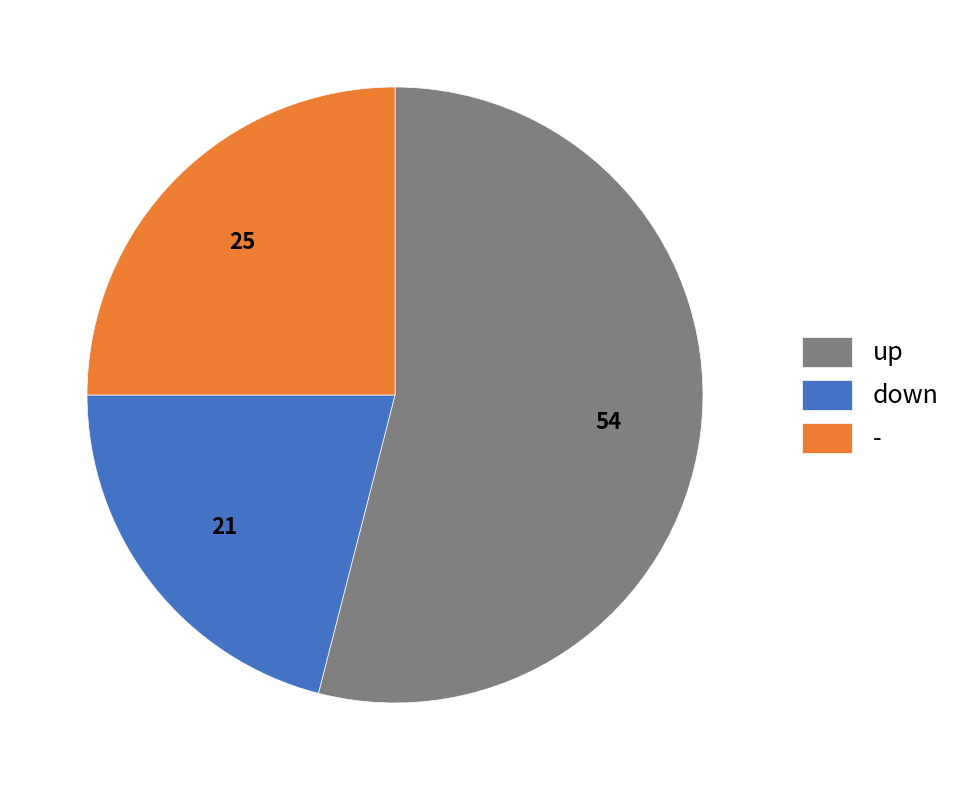

Combined, do up and - account for over 50%?

Yes